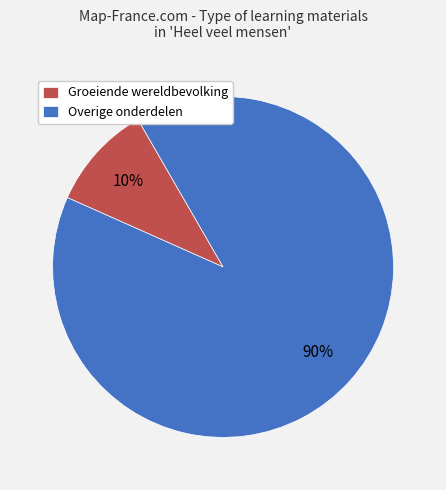

To the nearest percent, what percentage of the pie is Overige onderdelen?

90%